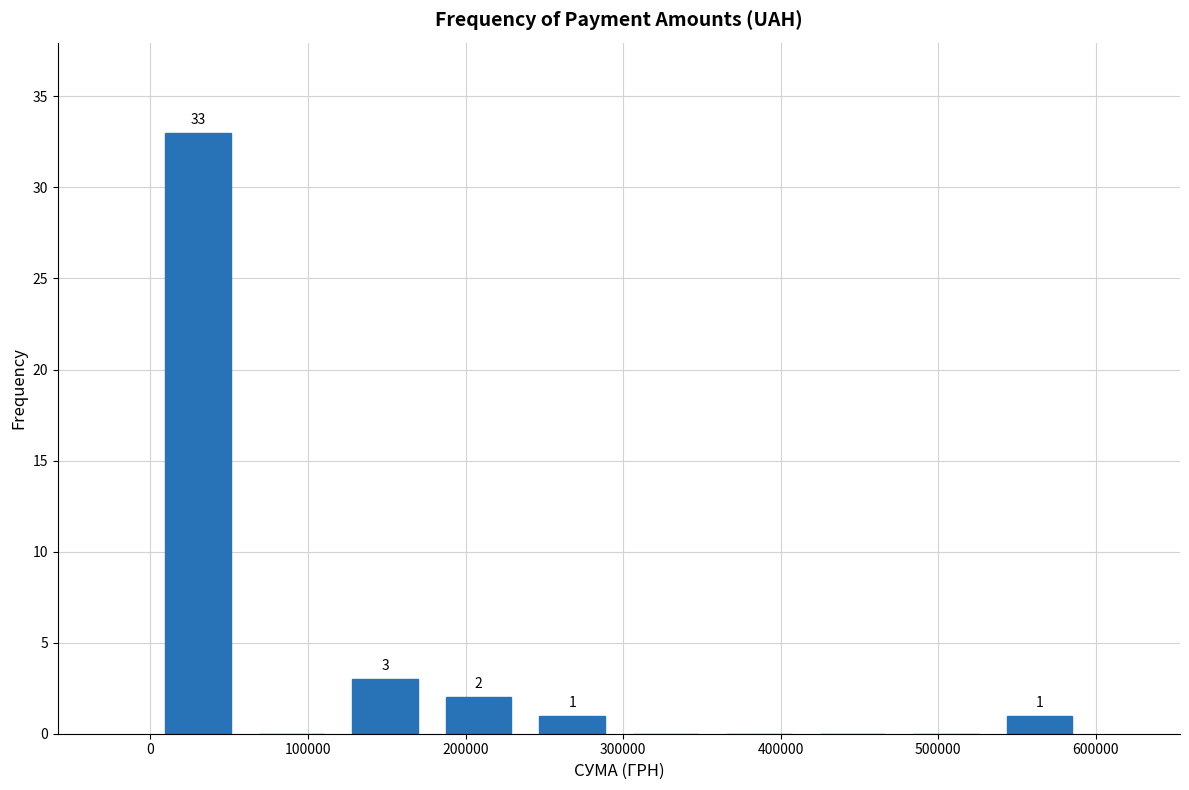

Over which range of the x-axis is the bar tallest?

0 to 60000